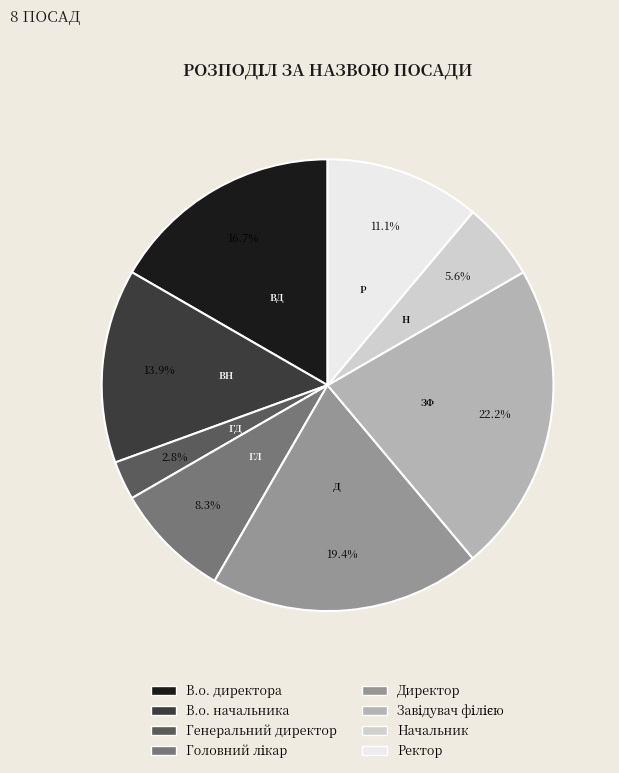

Between Начальник and Ректор, which is larger?

Ректор